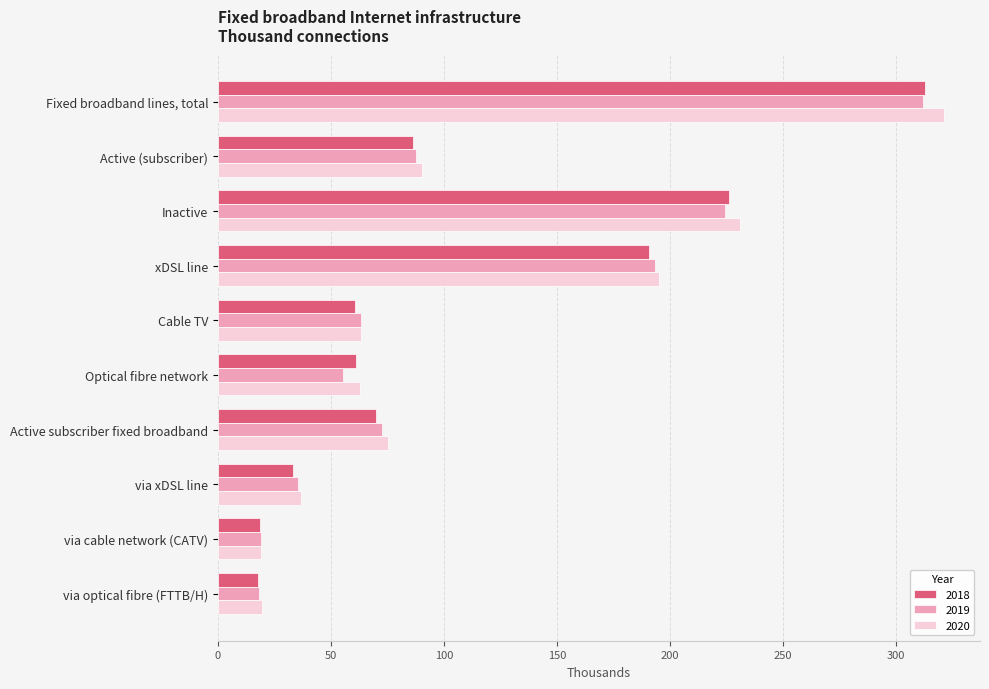

List the labels in order of 2020 value, smallest first.

via cable network (CATV), via optical fibre (FTTB/H), via xDSL line, Optical fibre network, Cable TV, Active subscriber fixed broadband, Active (subscriber), xDSL line, Inactive, Fixed broadband lines, total